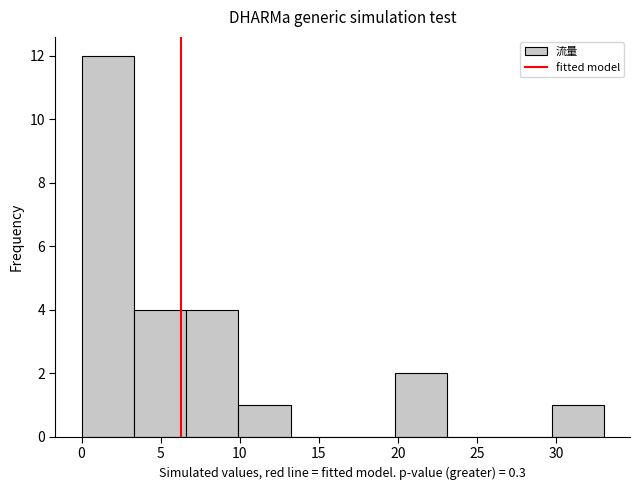

Reading left to right, list every bar in this chart as the range it spans on the x-axis followed by its height. Neither the bar edges nor the heights are printed on the chart, so give them approximately, as read against the axes.

0.0 to 3.3: 12
3.3 to 6.6: 4
6.6 to 9.9: 4
9.9 to 13.2: 1
13.2 to 16.5: 0
16.5 to 19.8: 0
19.8 to 23.1: 2
23.1 to 26.4: 0
26.4 to 29.7: 0
29.7 to 33.0: 1